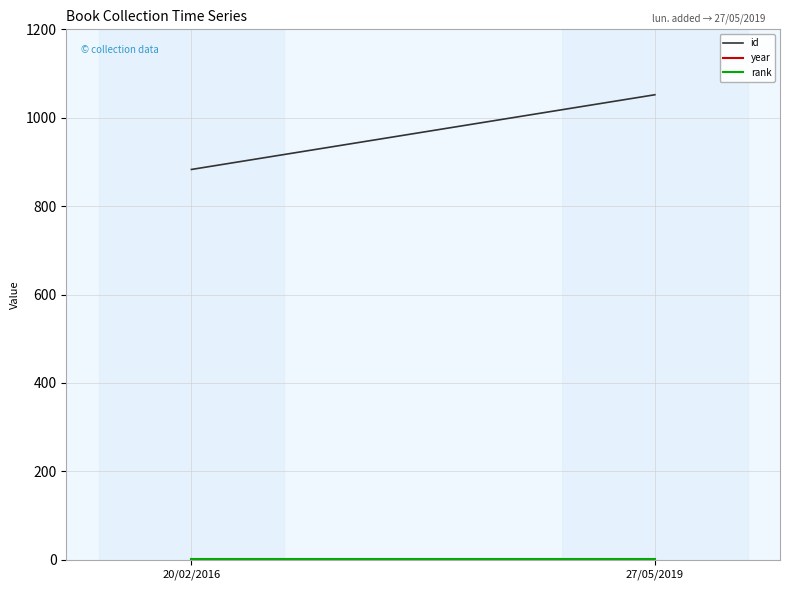

How many year values are between 2015 and 2016?

2